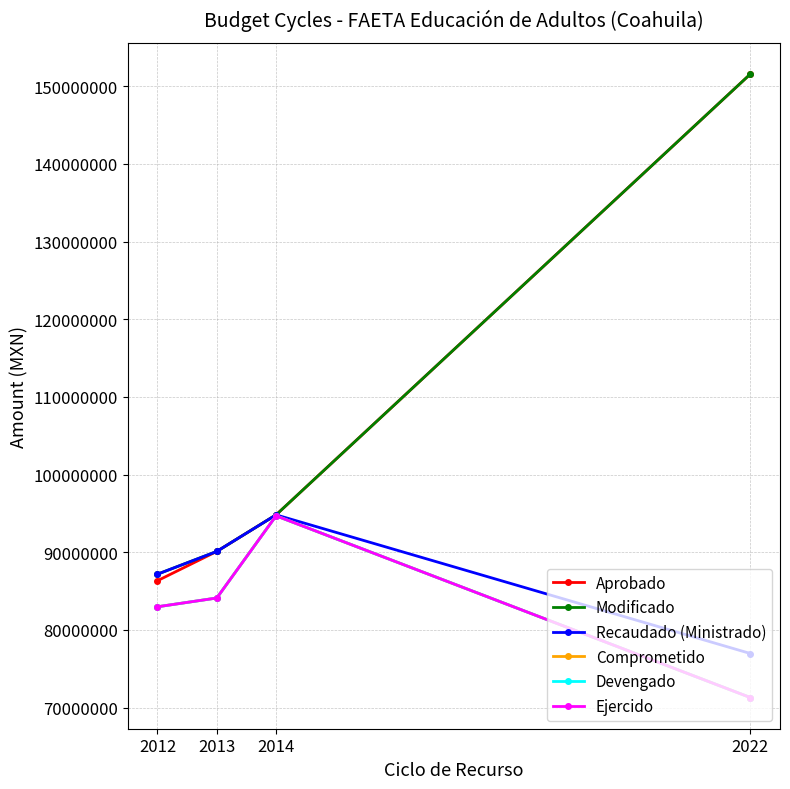

Where is the first local maximum for Ejercido?

2014